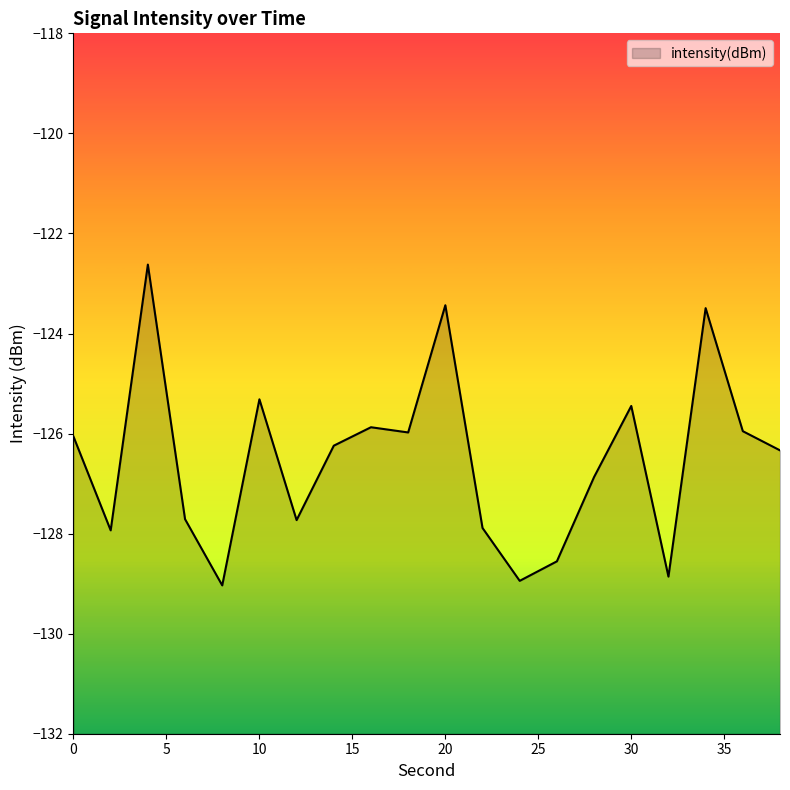

True or false: there are more than 0 points higher than both neighbors.

True